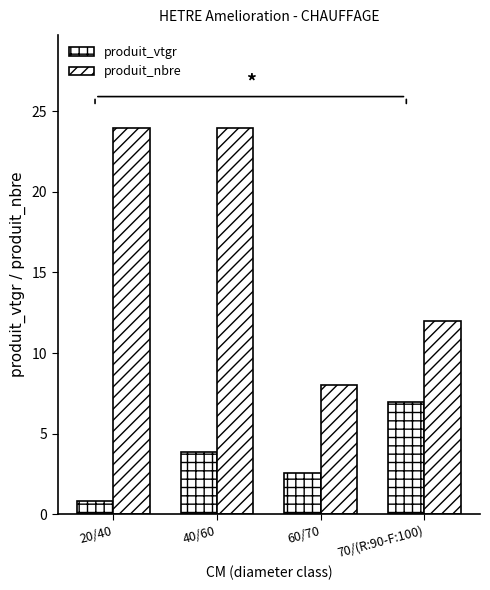

What is the label of the 1st bar from the right?

70/(R:90-F:100)